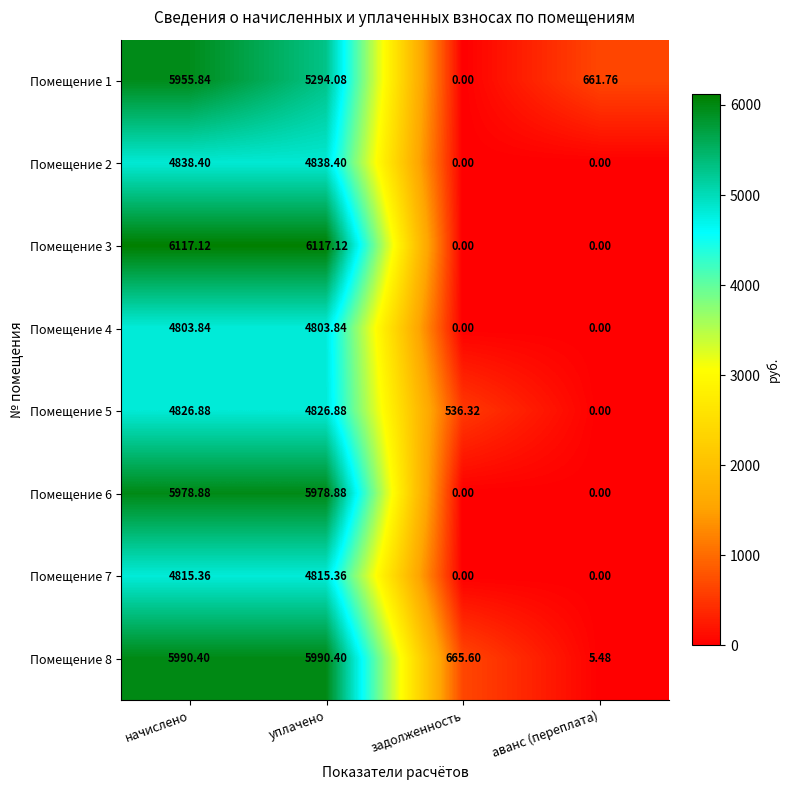

At which category is the sum across all series the highest?

начислено